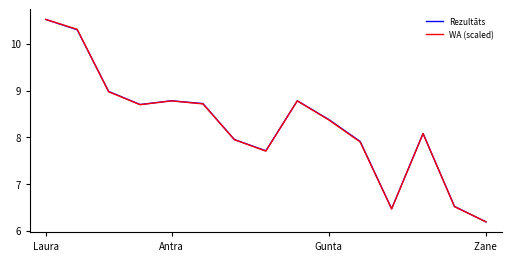

What is the lowest value of the Rezultāts series?

6.2